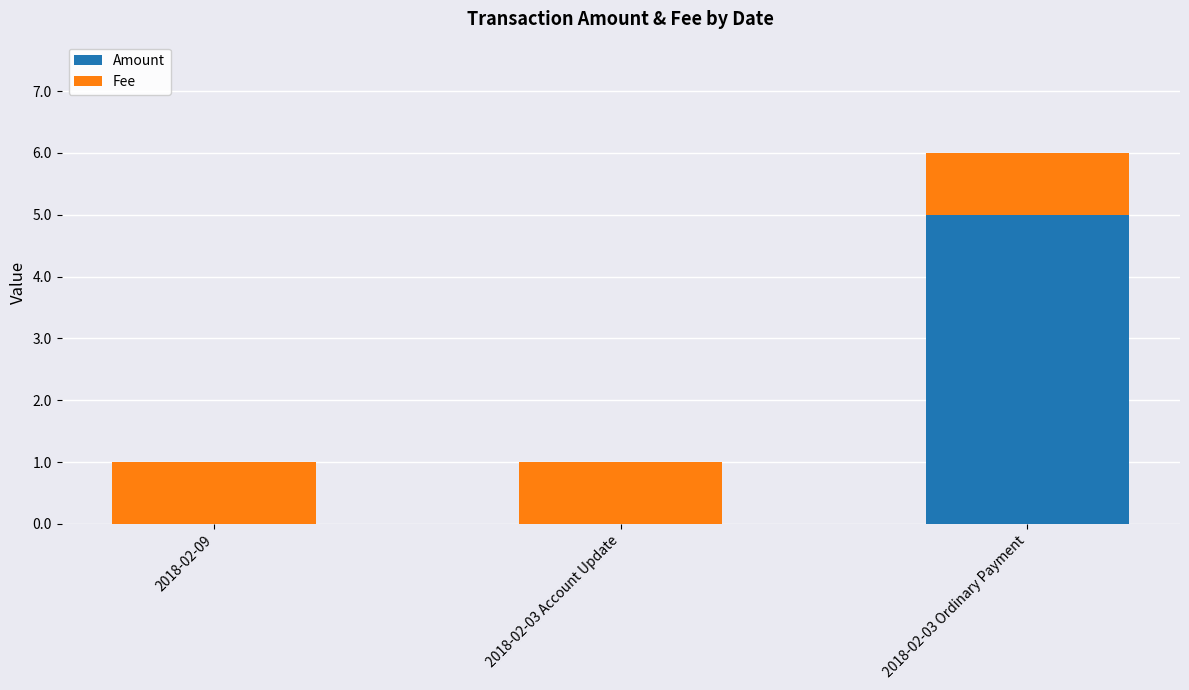

What is the sum of the Amount values at 2018-02-09 and 2018-02-03 Ordinary Payment?

5